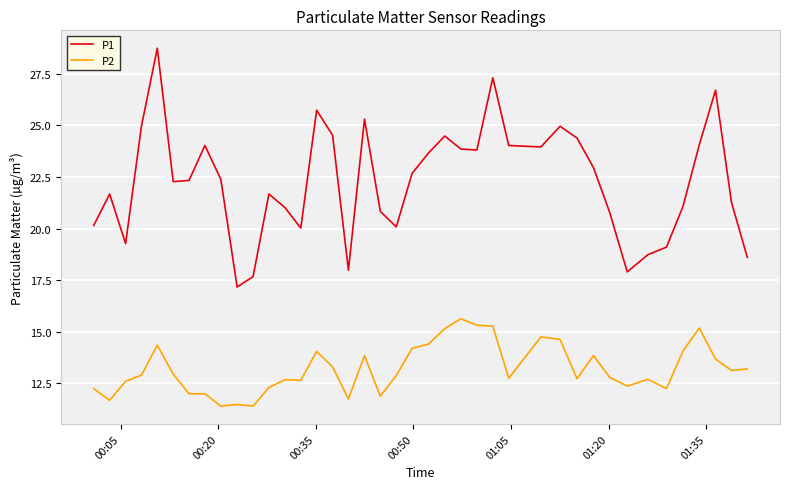

What is the difference between the maximum and minimum values in the P2 series?

4.2